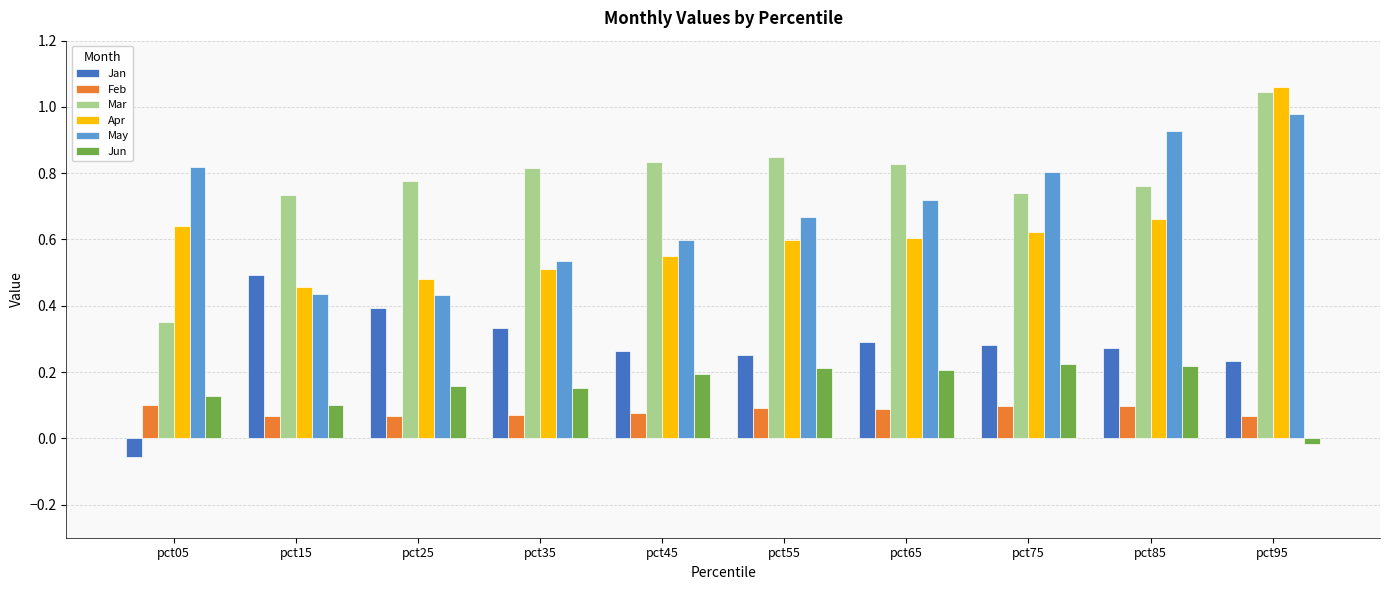

What is the total value across all series at pct75?

2.8